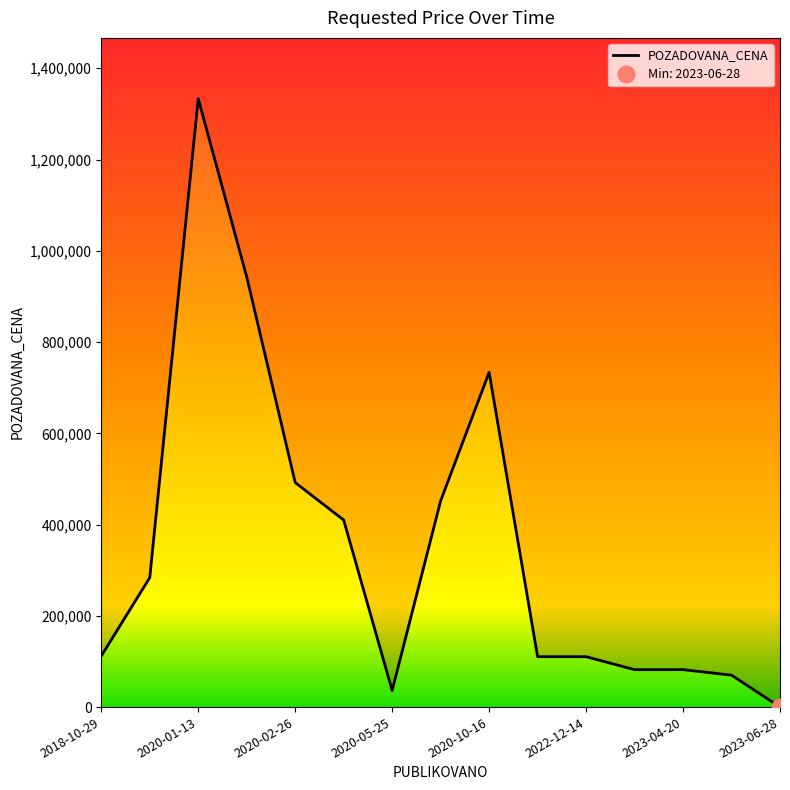

Where is the first local minimum?

2020-05-25